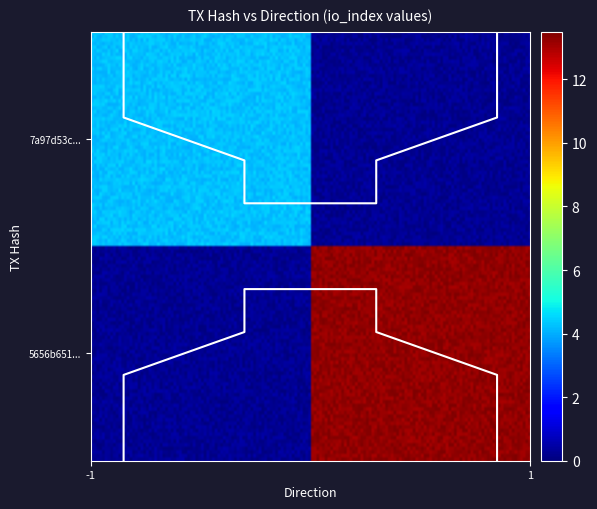

Rank the series at io_index from lowest to highest value.

7a97d53c087ad75af0df4d78c9efb37703caf22, 5656b651ae21840fca1a2e4badff06363676bae